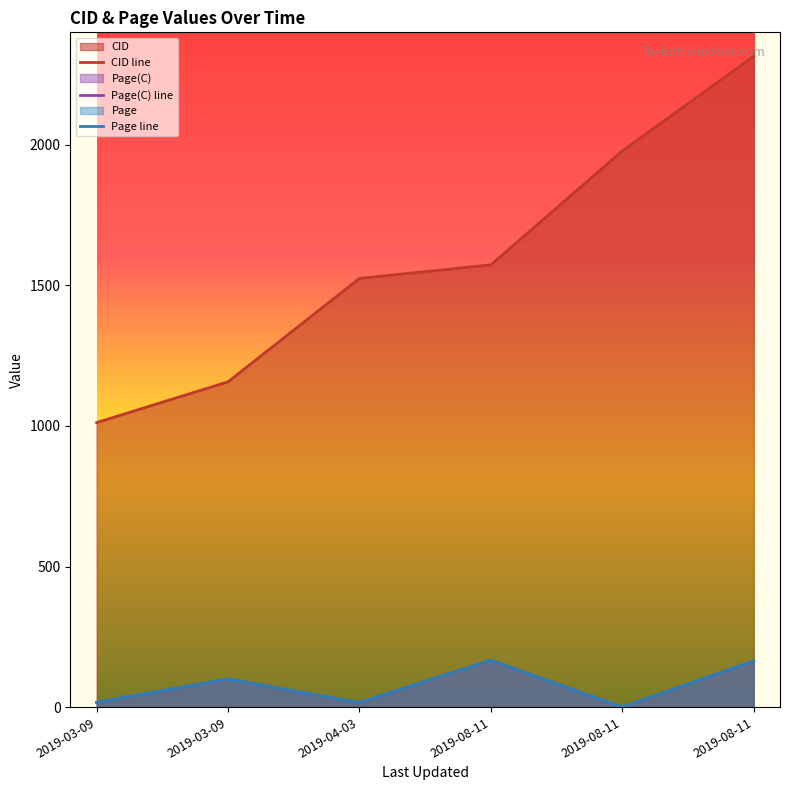

Which series has the widest spread of values?

CID line